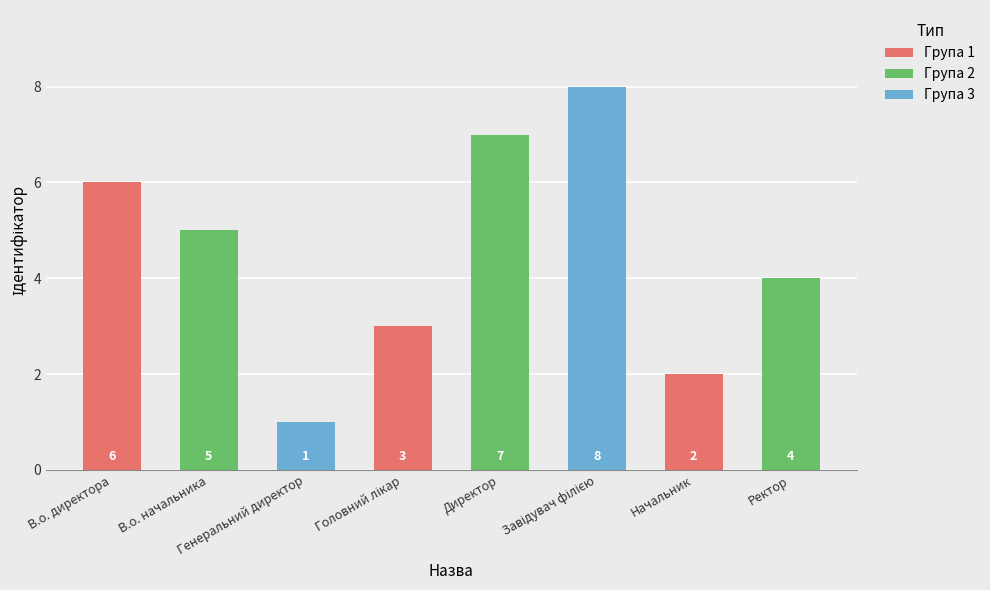

The value at Директор is 7. True or false?

True